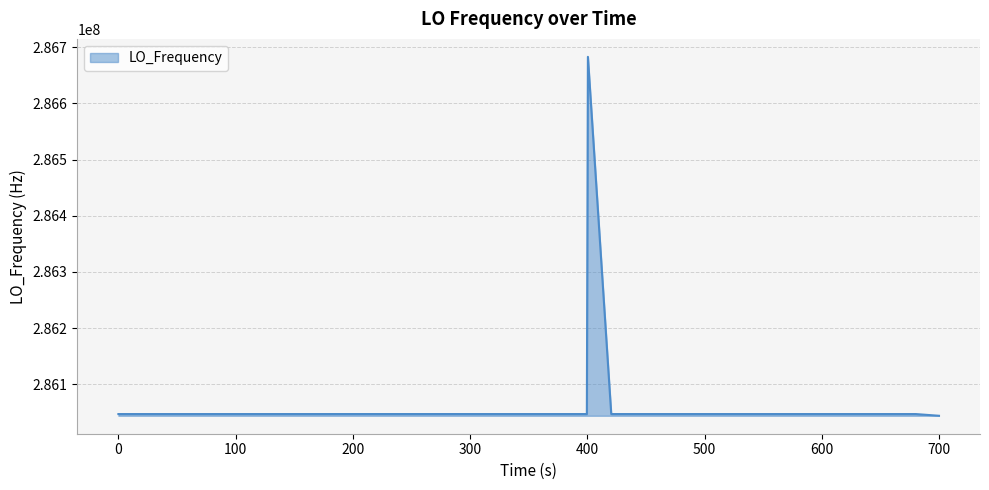

What is the minimum value shown in the chart?

286043958.8